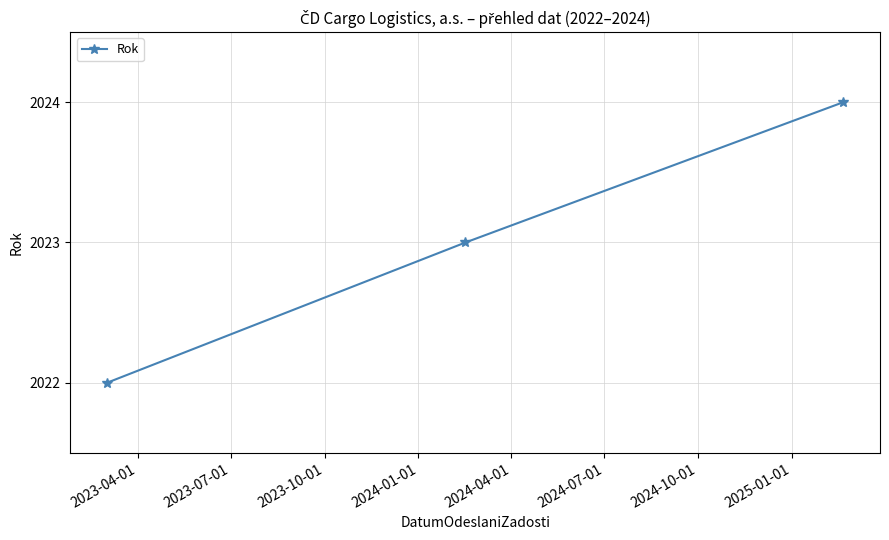

What is the maximum value shown in the chart?

2024